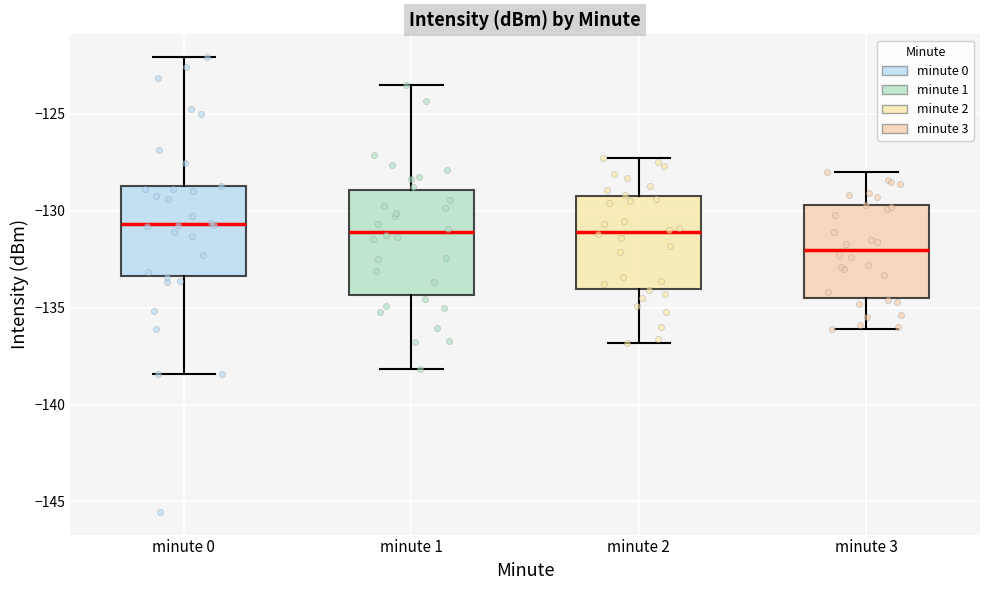

Reading left to right, transcribe this box plot: for each box, give where its median line is, the range the box spans, and where its two whiskers end, as read against the y-axis. The values are not printed on the chart, so give them approximately, as read against the axis.

minute 0: median -130.5, box -133.5 to -128.5, whiskers -138.5 to -122.0
minute 1: median -131.0, box -134.5 to -129.0, whiskers -138.0 to -123.5
minute 2: median -131.0, box -134.0 to -129.0, whiskers -137.0 to -127.5
minute 3: median -132.0, box -134.5 to -129.5, whiskers -136.0 to -128.0